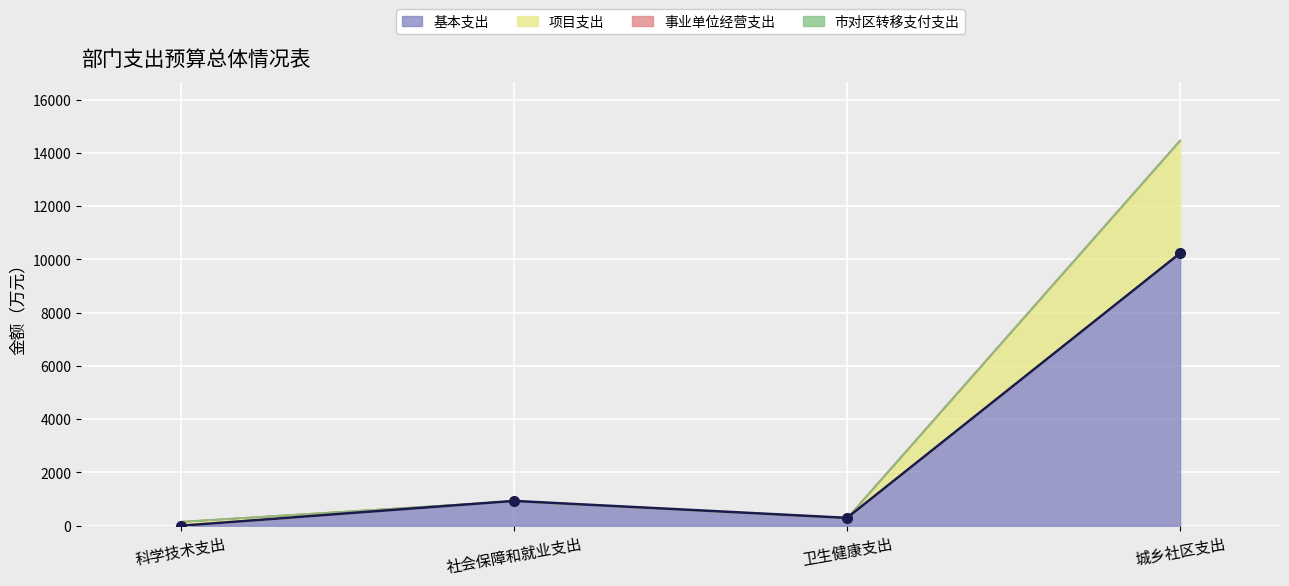

How many lines are shown in the chart?

2